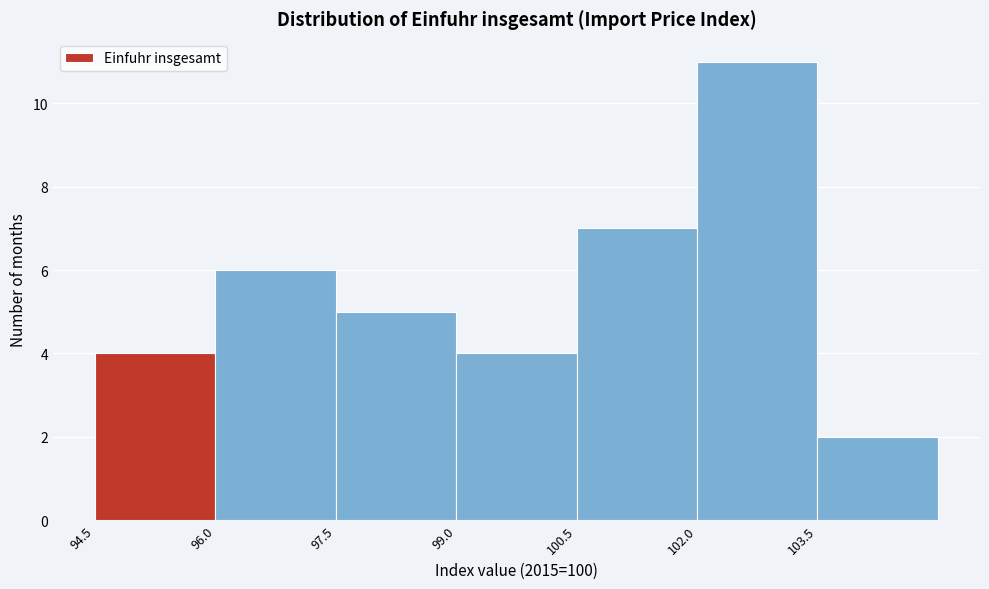

Over which range of the x-axis is the bar tallest?

102.0 to 103.5